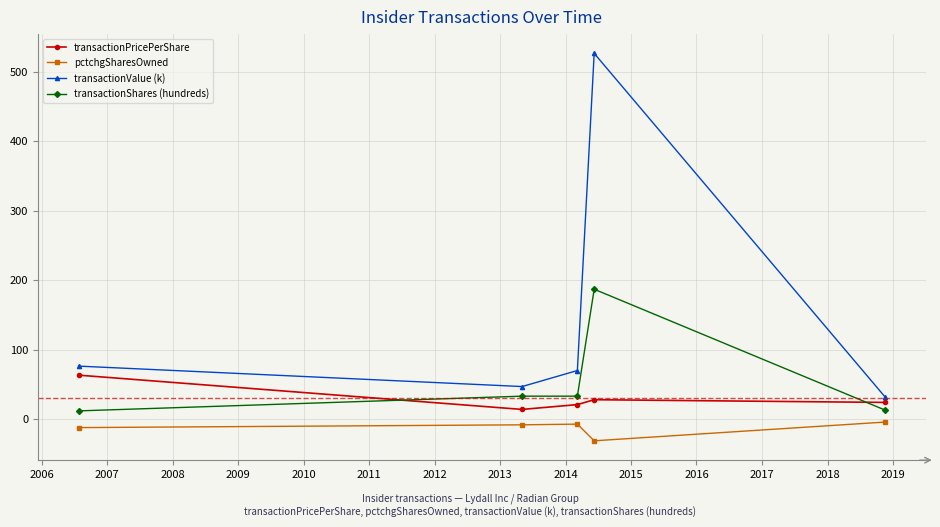

Which series has the largest total across all categories?

transactionValue (k)